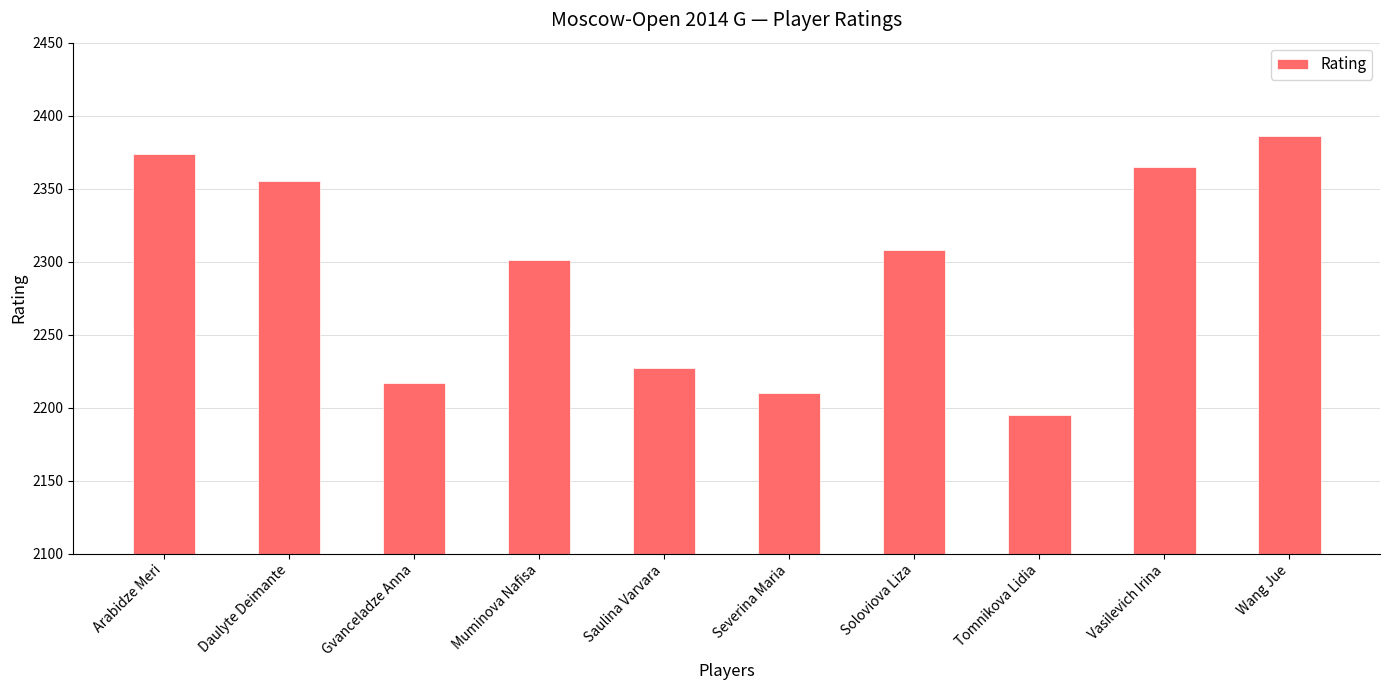

Are the bars grouped side by side (vs. stacked)?

No